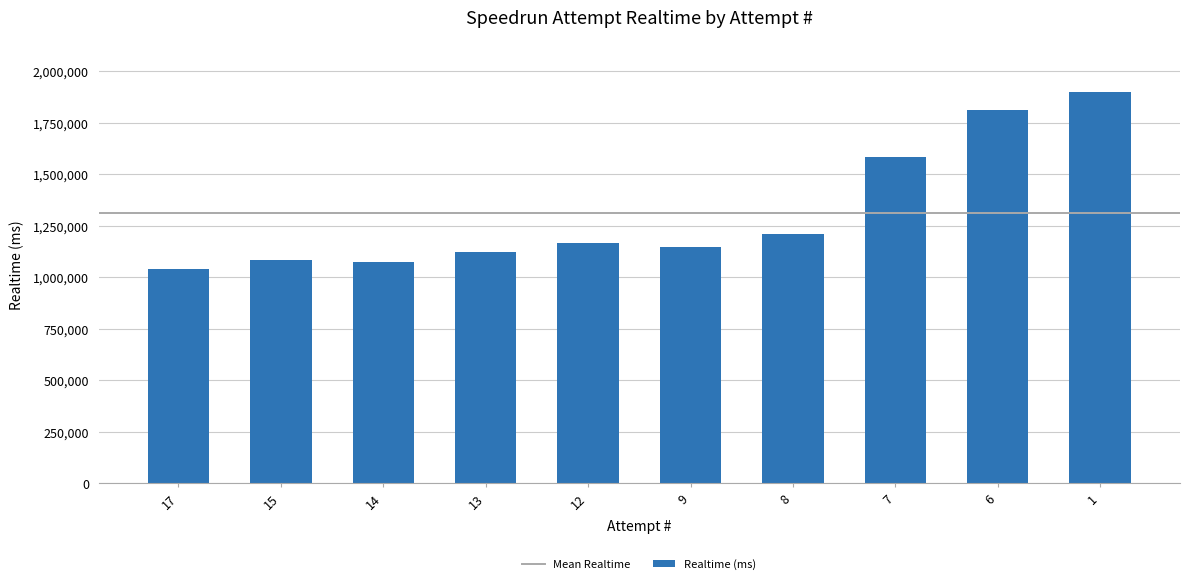

How many data points are less than 1166743?

5